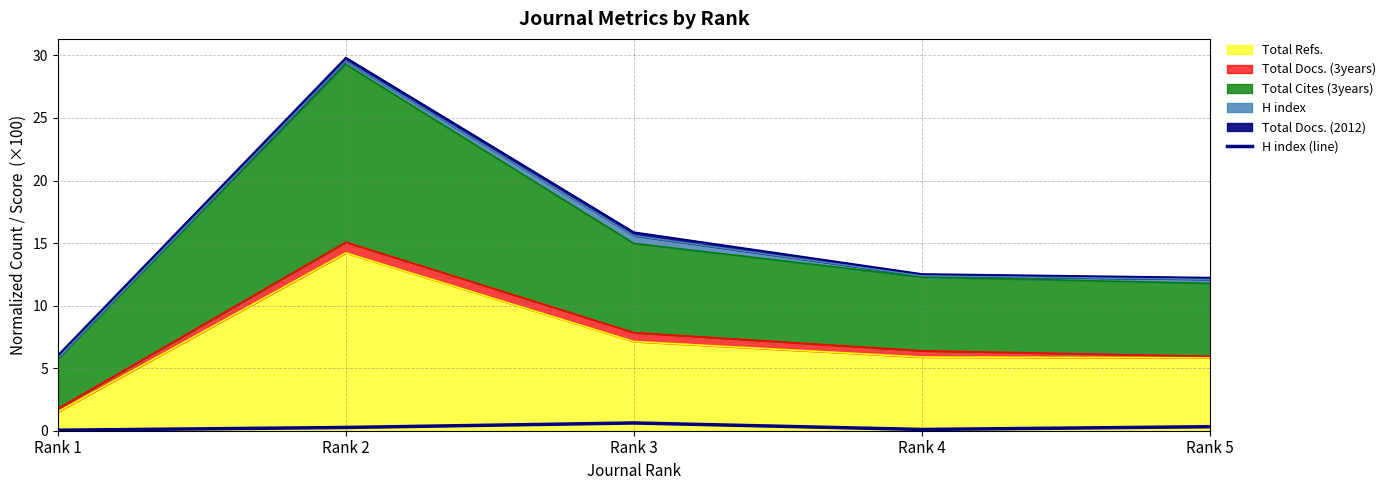

What is the value of the 3rd point from the left?

0.6